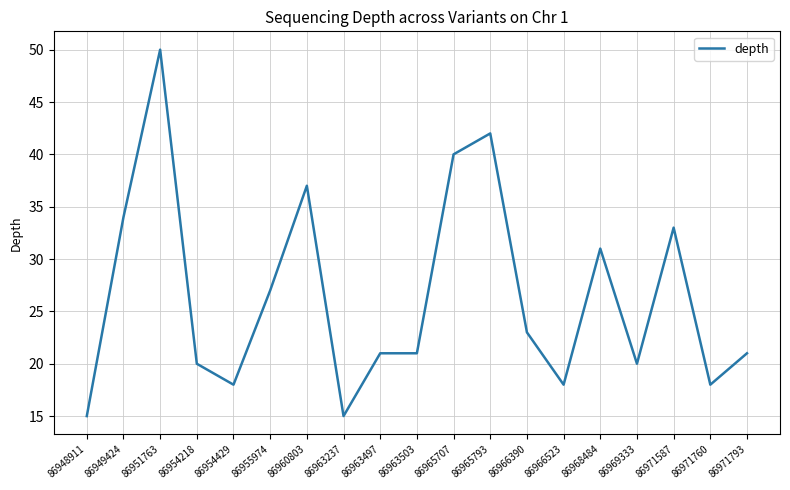

True or false: the data shows 23 at 86963237.

False